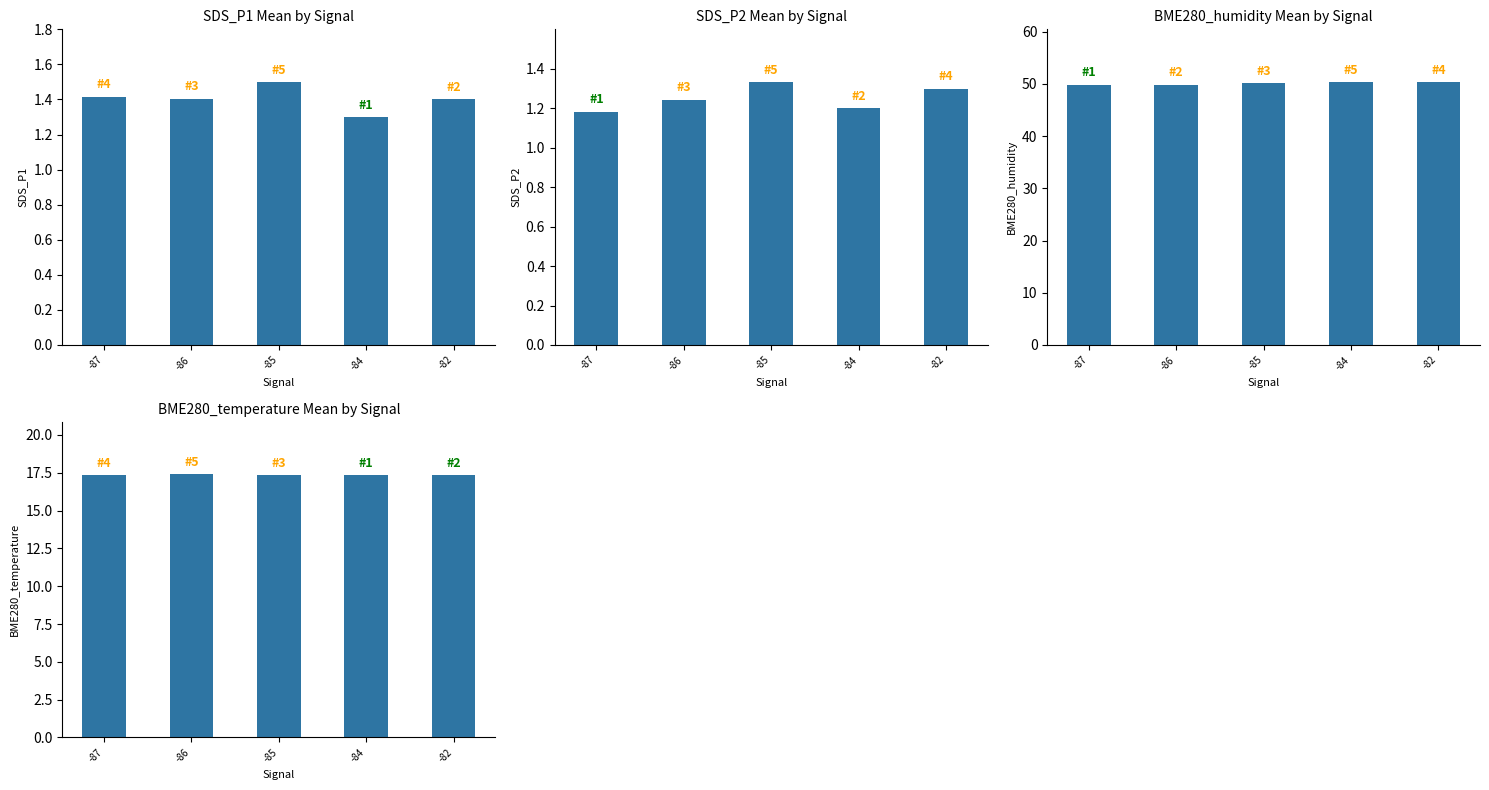

Reading left to right, extract all data points from this chart.

SDS_P1: -87=1.4	-86=1.4	-85=1.5	-84=1.3	-82=1.4
SDS_P2: -87=1.2	-86=1.2	-85=1.3	-84=1.2	-82=1.3
BME280_humidity: -87=49.9	-86=49.9	-85=50.2	-84=50.4	-82=50.3
BME280_temperature: -87=17.4	-86=17.4	-85=17.4	-84=17.3	-82=17.3